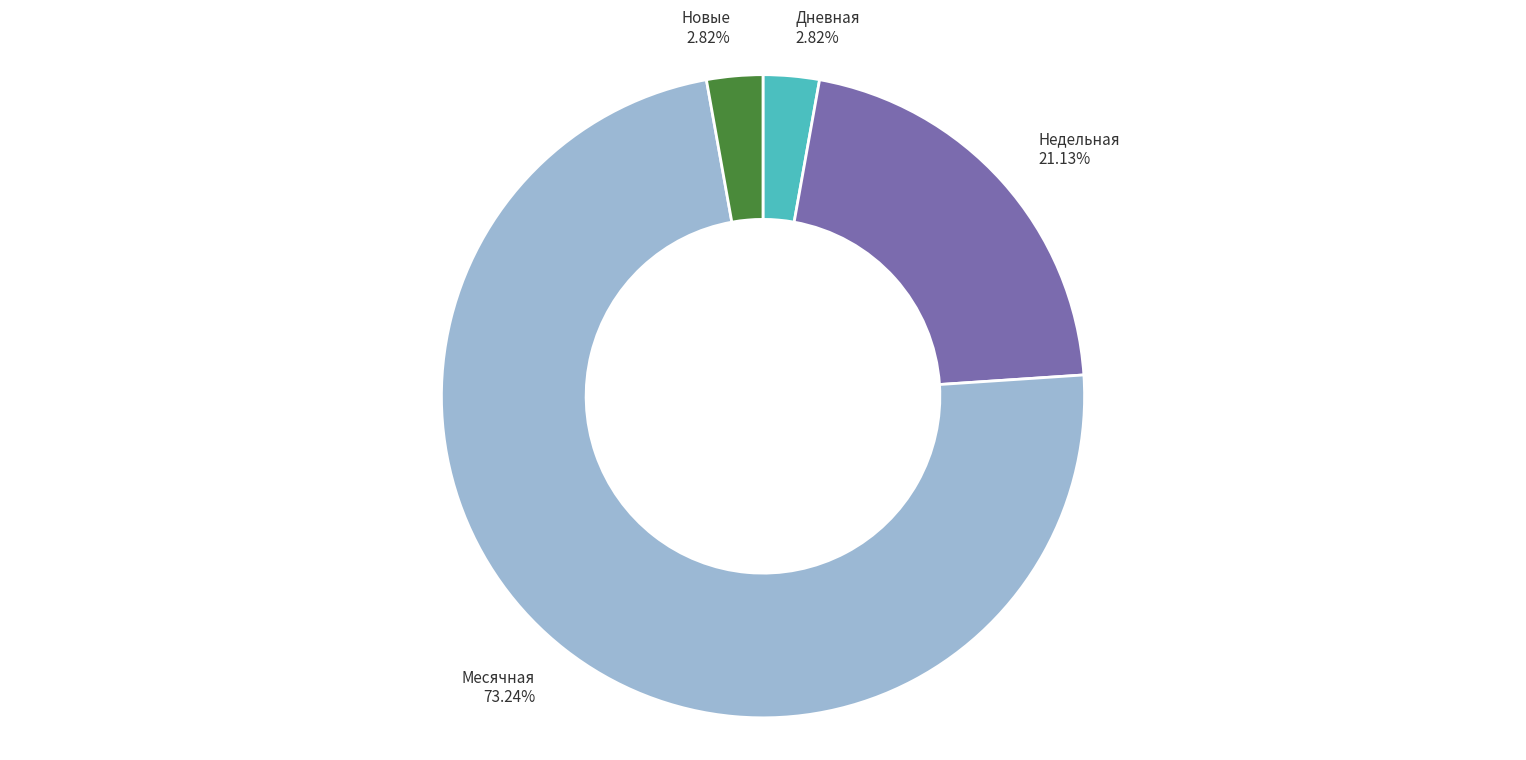

How many slices are in this pie chart?

4